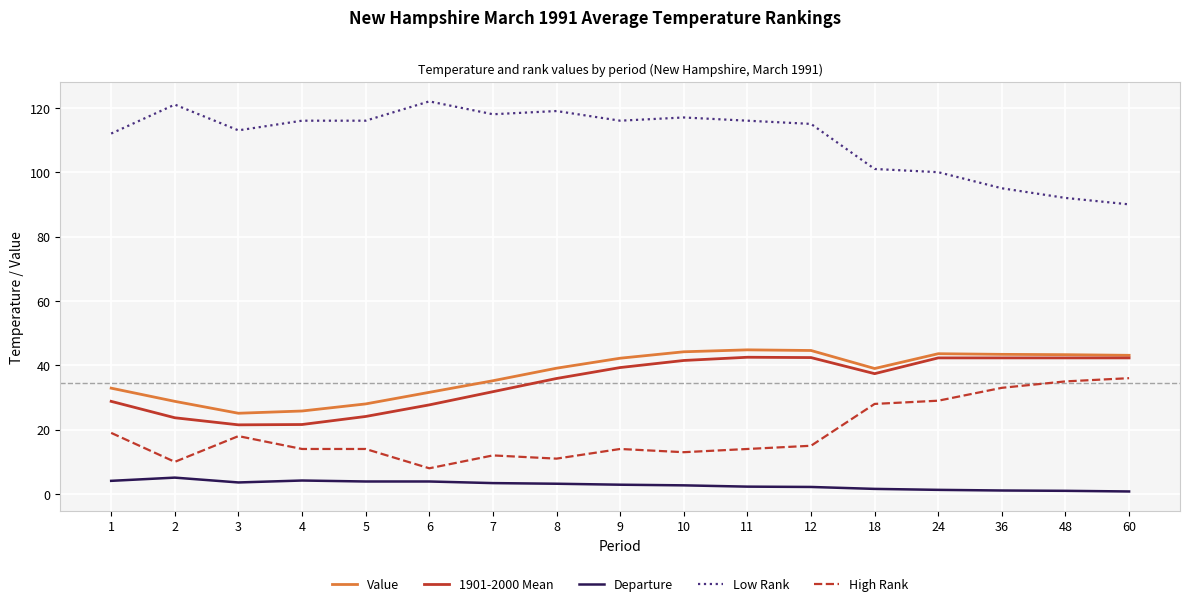

What is the highest value of the Value series?

44.8